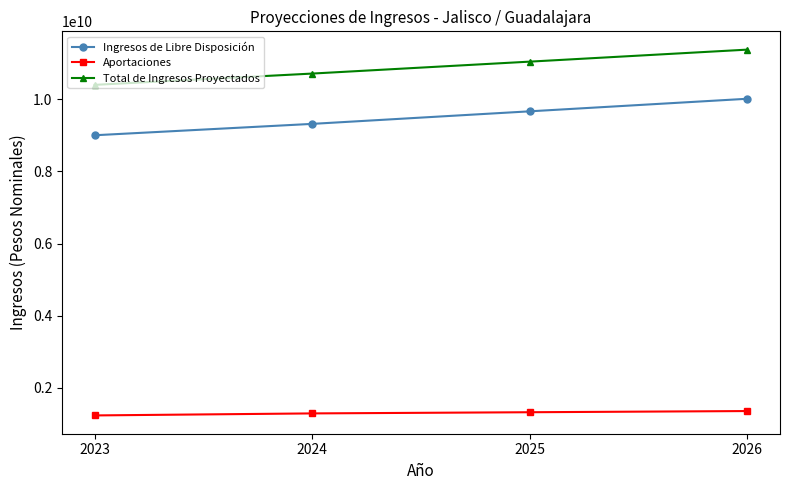

What is the maximum value for Ingresos de Libre Disposición?

10010311512